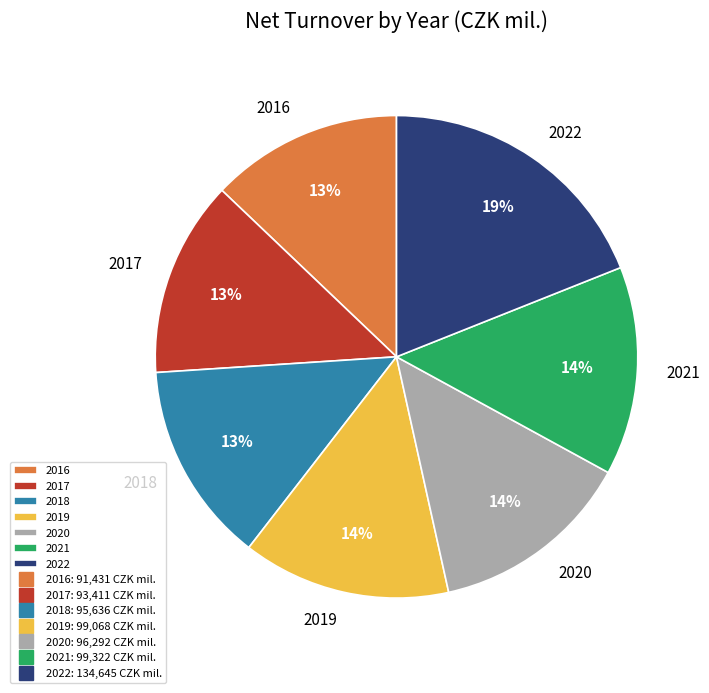

Does 2020 represent more than half of the total?

No